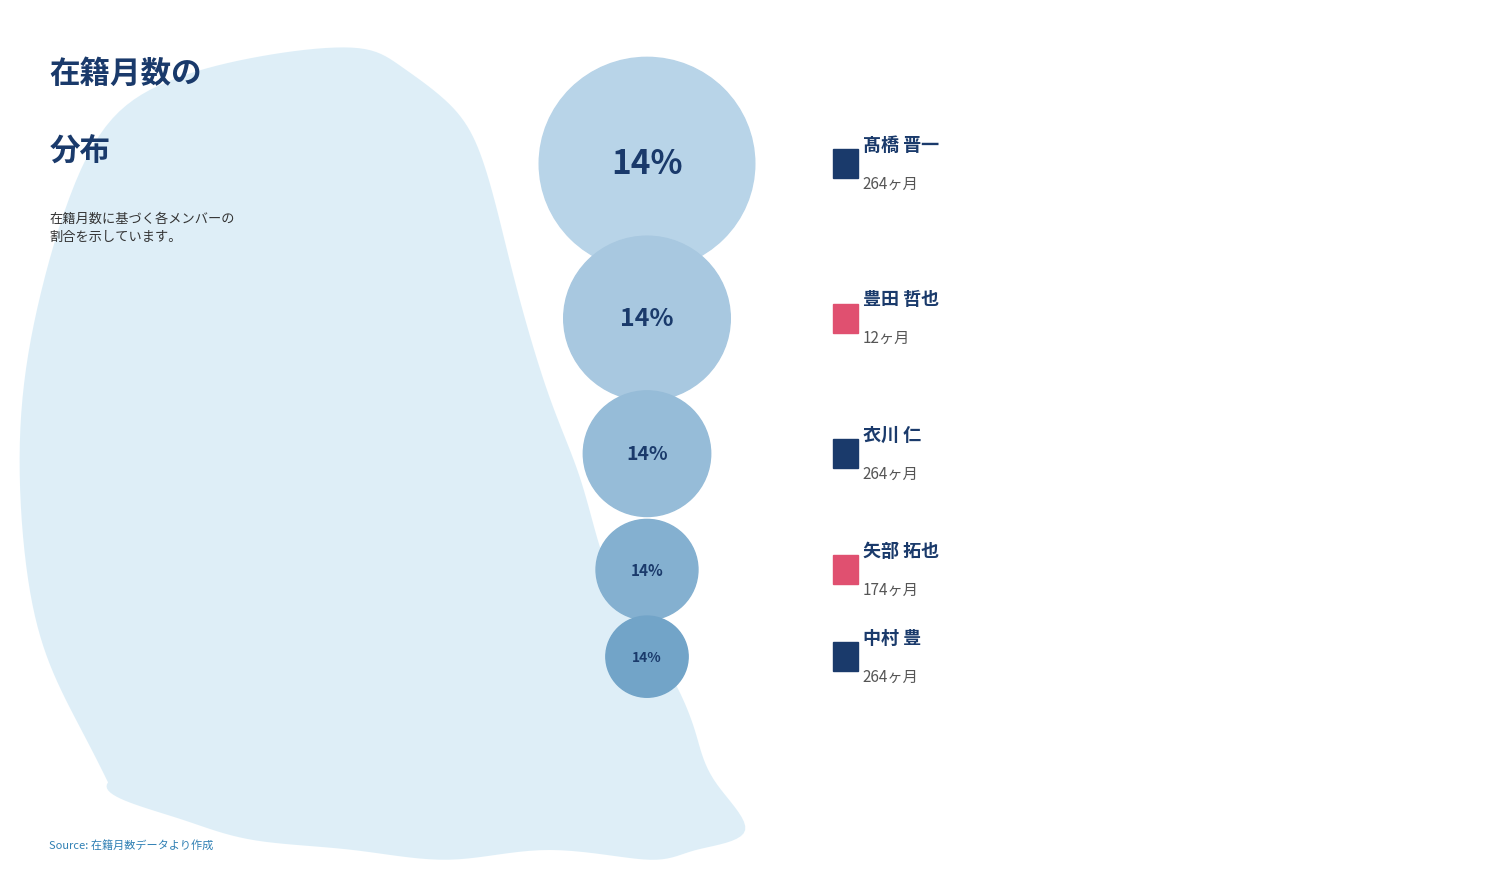

What percentage is the 衣川 仁 slice, to the nearest percent?

14%